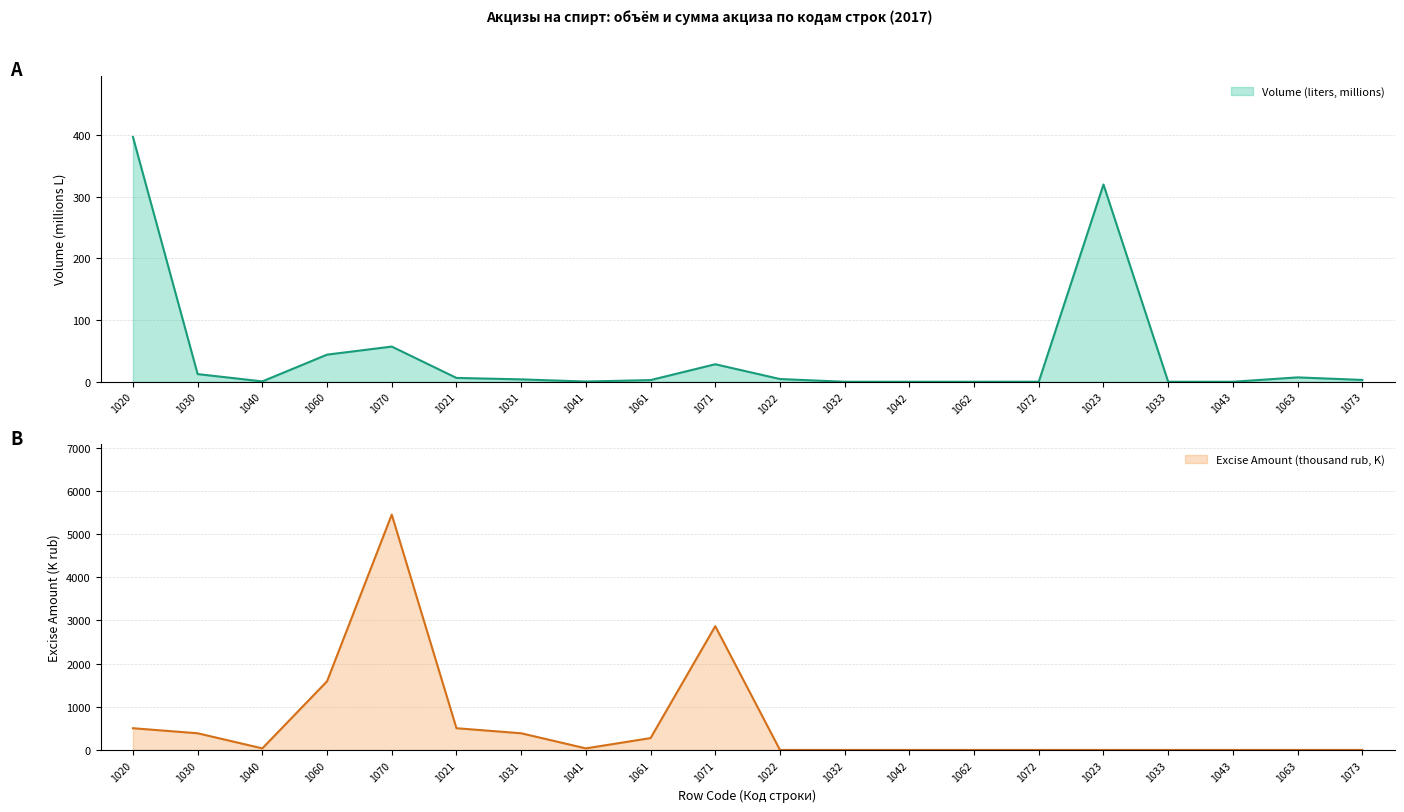

How many interior local valleys does the Excise Amount (thousand rub) series have?

2